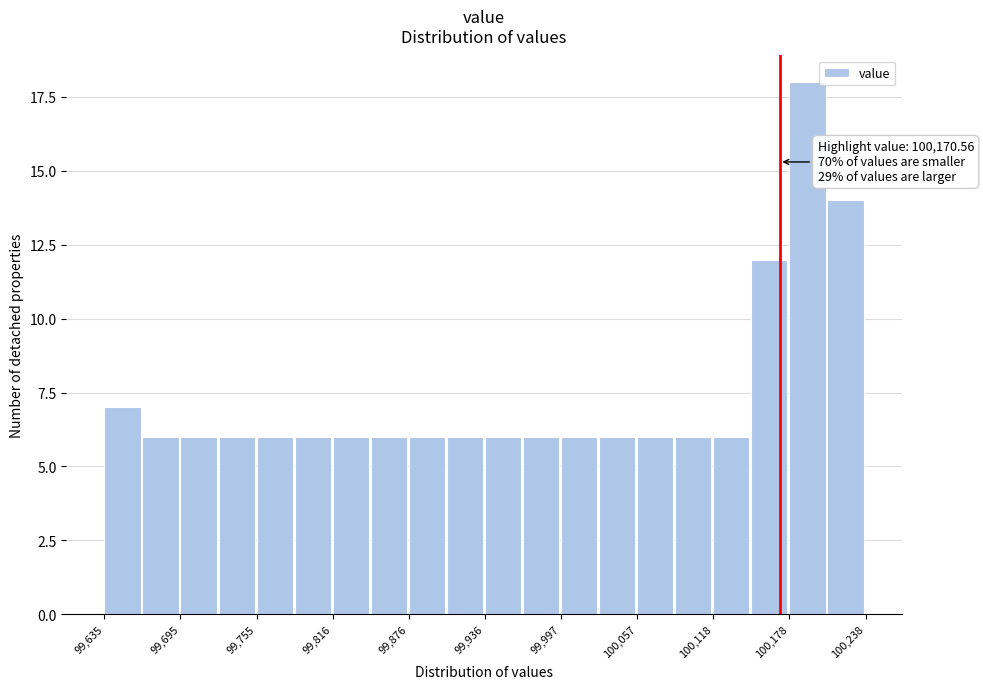

Read against the x-axis, roughly where is the centre of the tallest bar?

100190